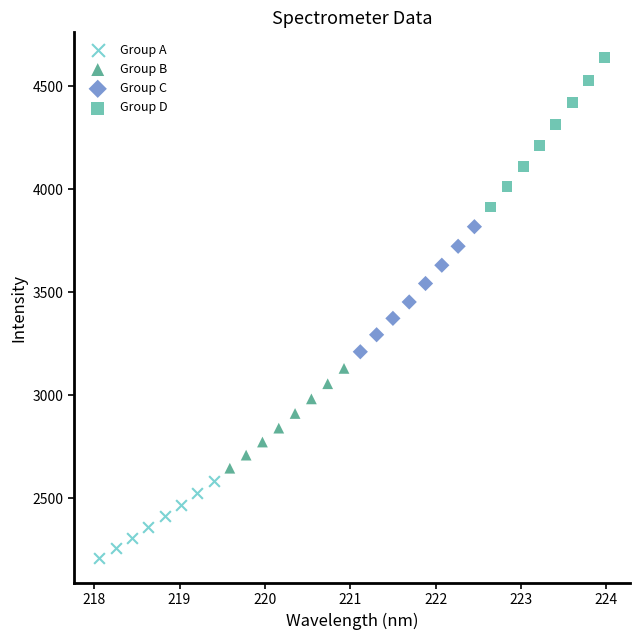

Which series has the widest spread of Y values?

Group D